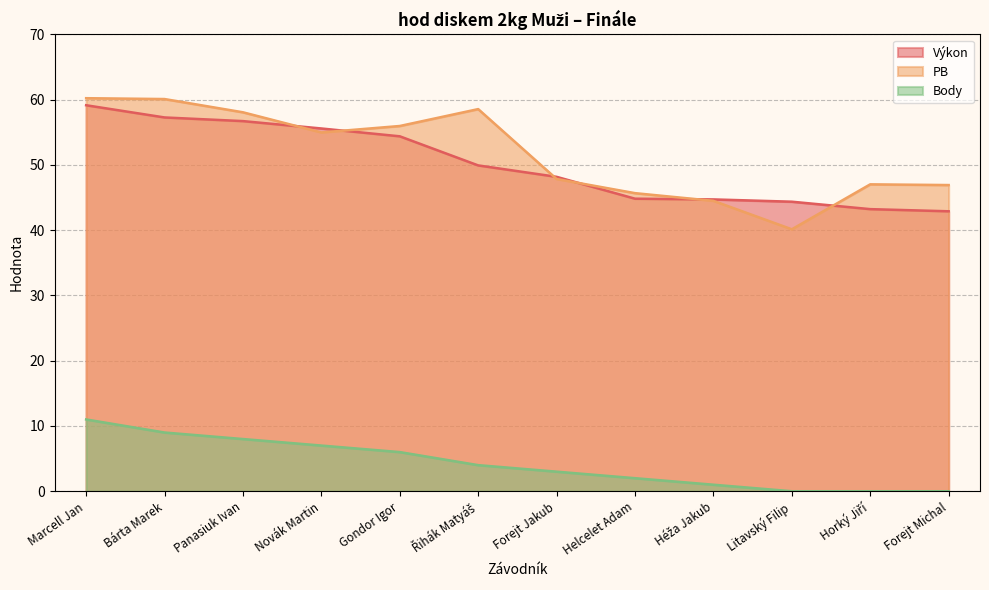

True or false: PB and Výkon cross at least once.

True